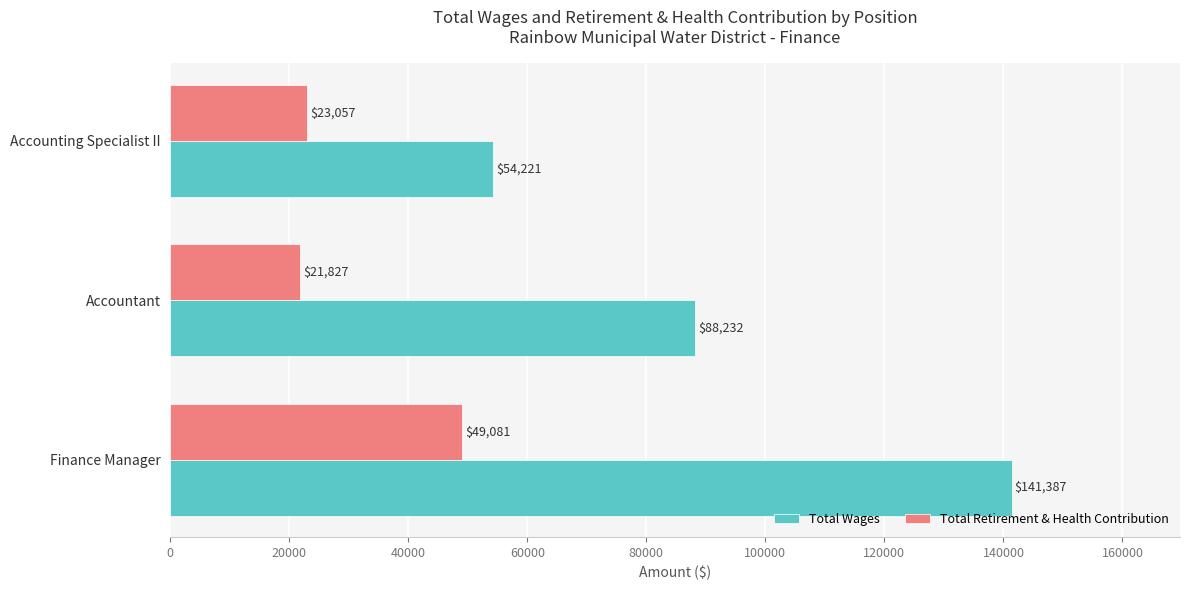

The value of Total Retirement & Health Contribution at Accountant is 37780. True or false?

False